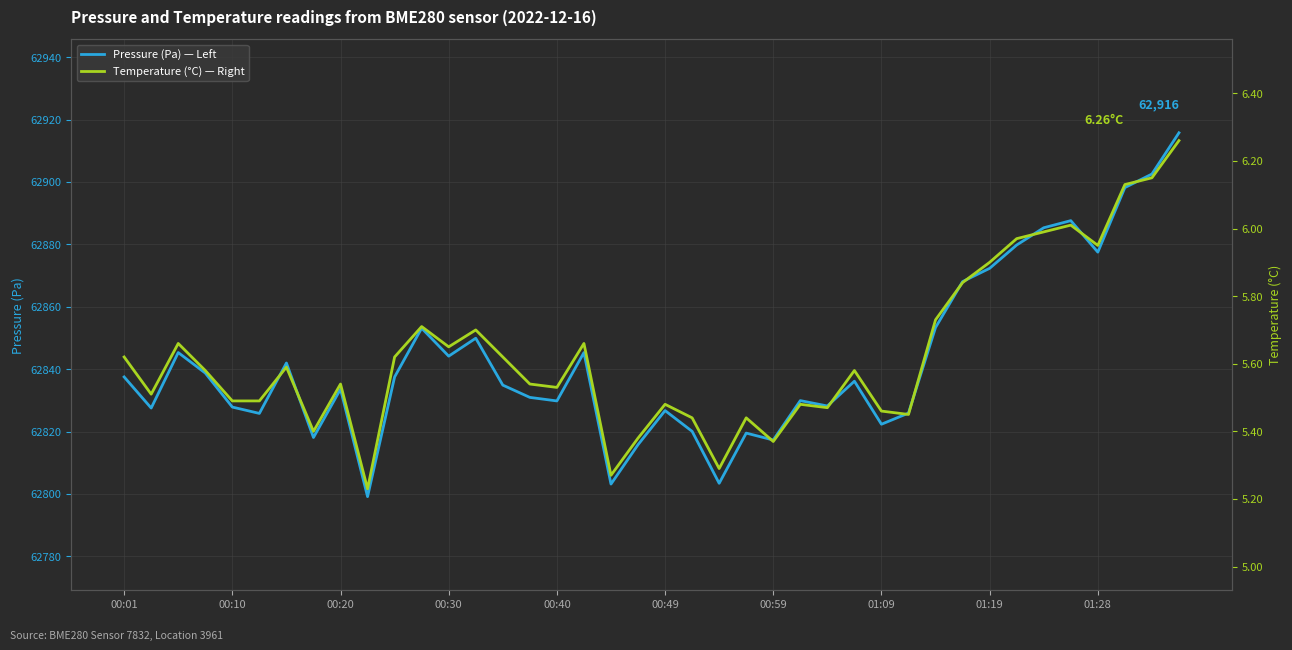

True or false: Pressure (Pa) — Left has a value of 62803.2 at 18.

True